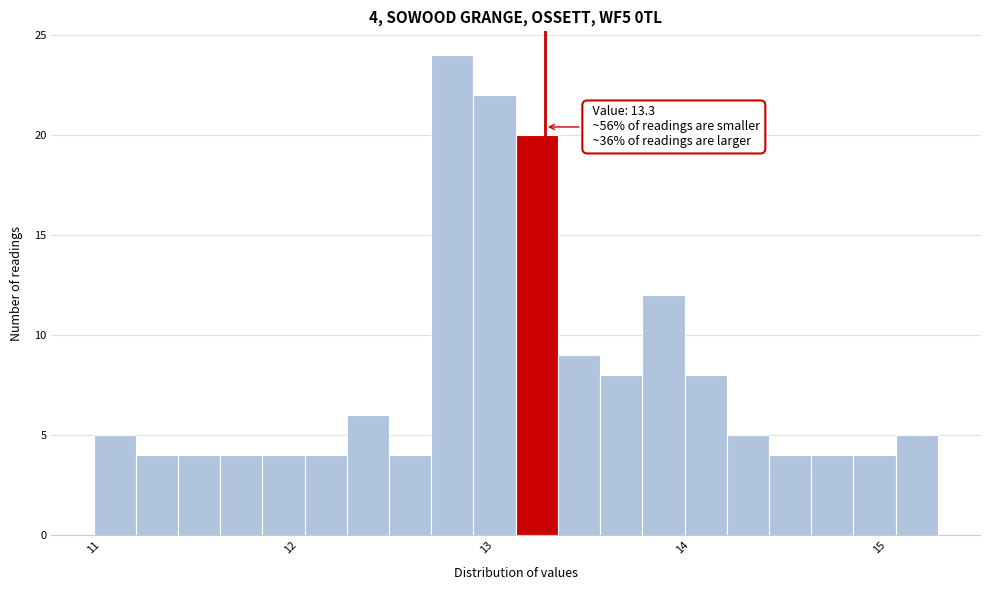

Read against the x-axis, roughly where is the centre of the tallest bar?

12.8